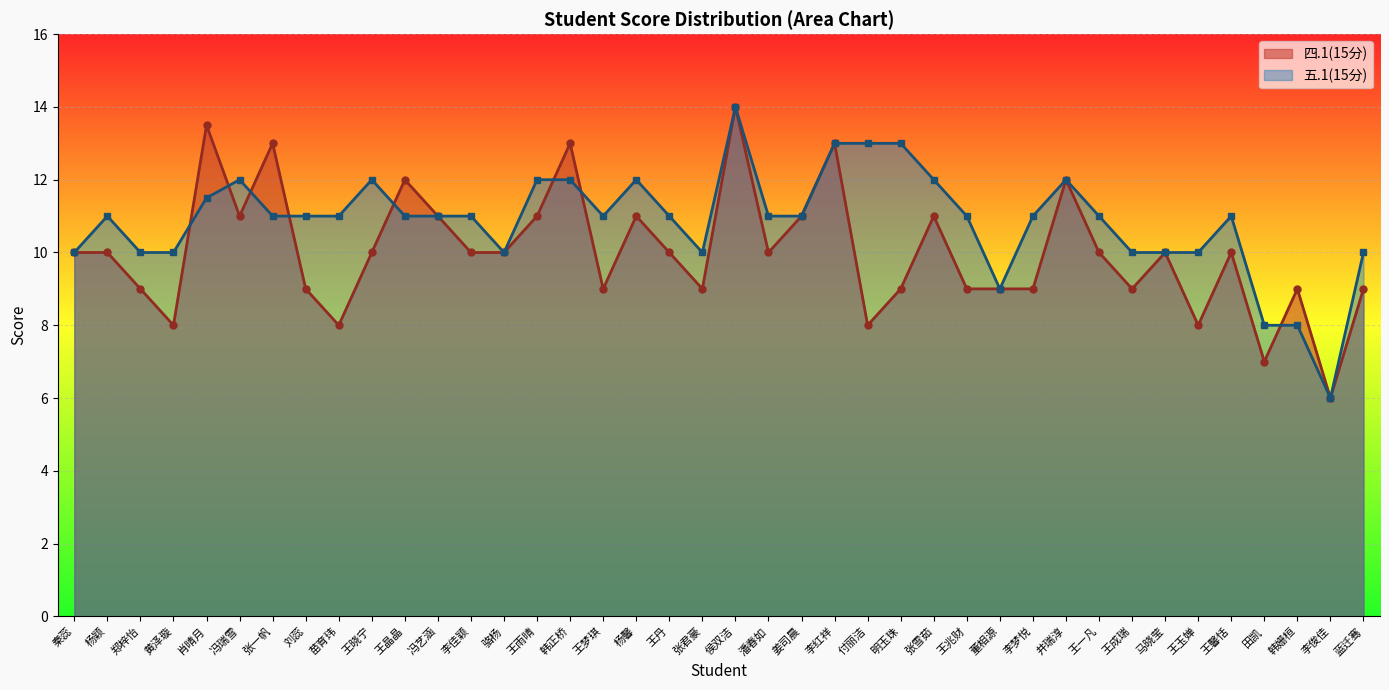

True or false: 四.1(15分) has more than 1 interior local peaks.

True